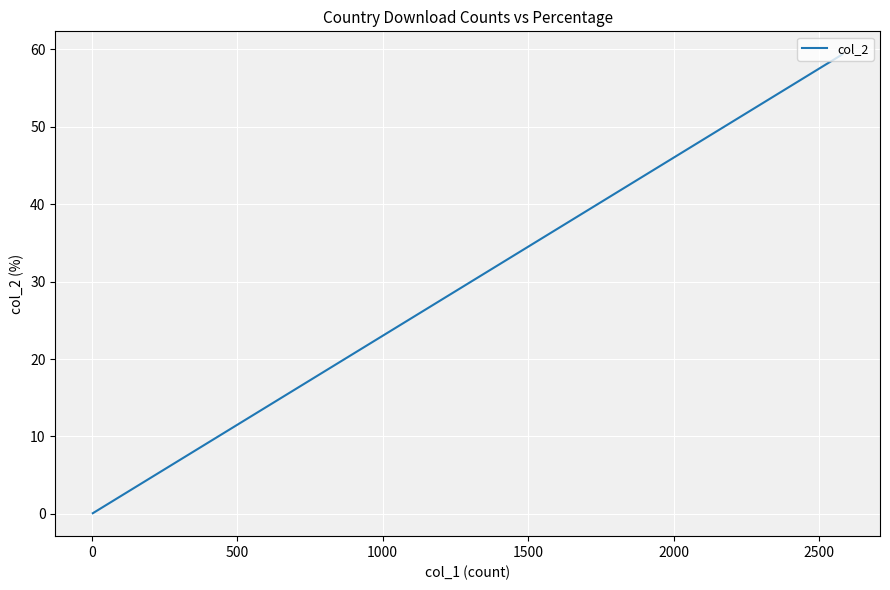

True or false: there are more than 1 points higher than both neighbors.

False